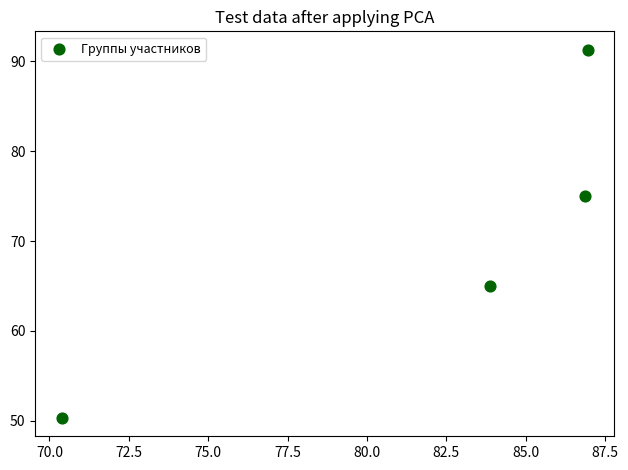

What is the range of Y values (max minus min)?

41.0